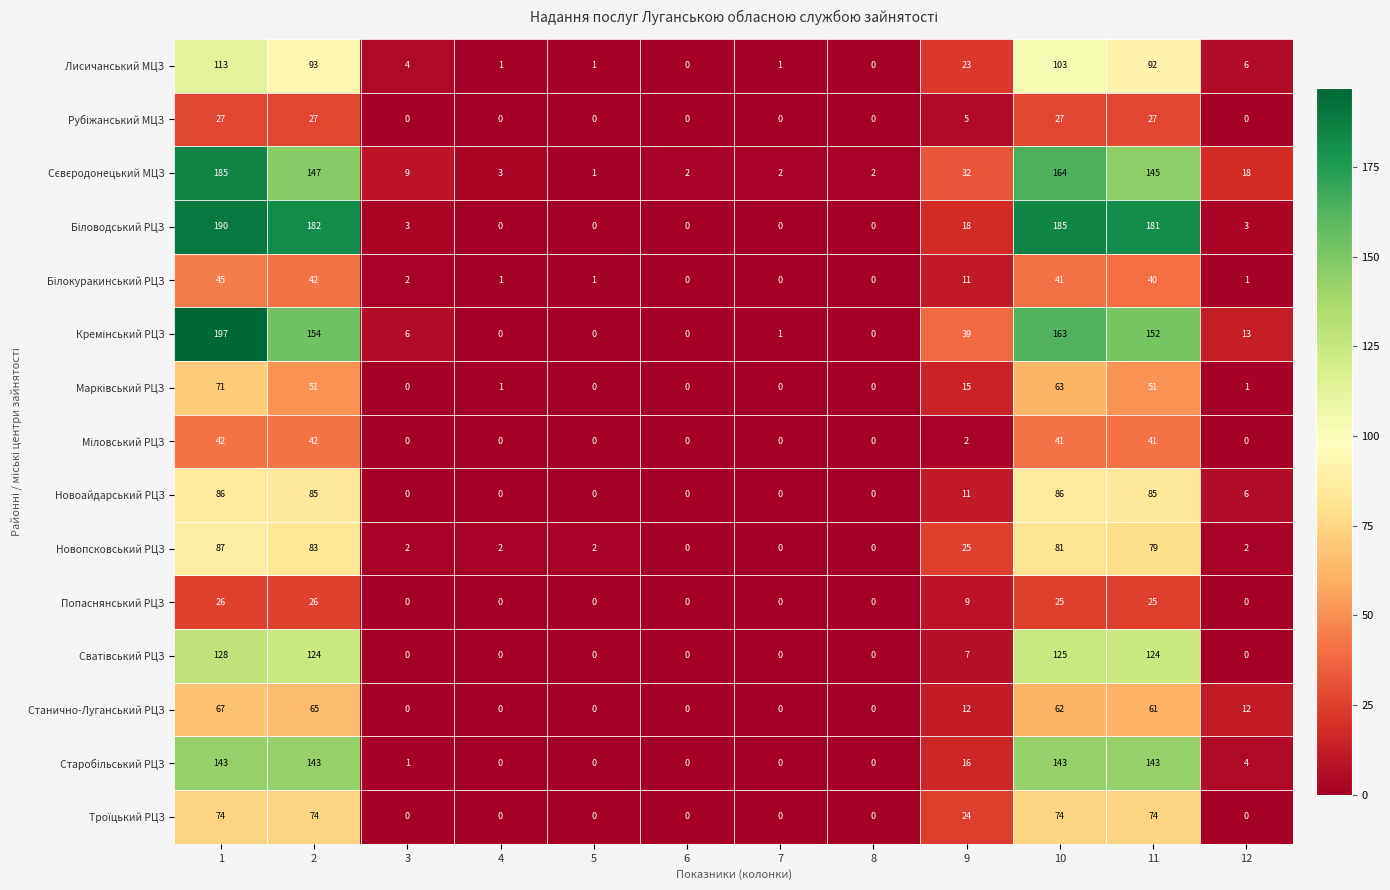

The Станично-Луганський РЦЗ series shows 0 at 7. True or false?

True